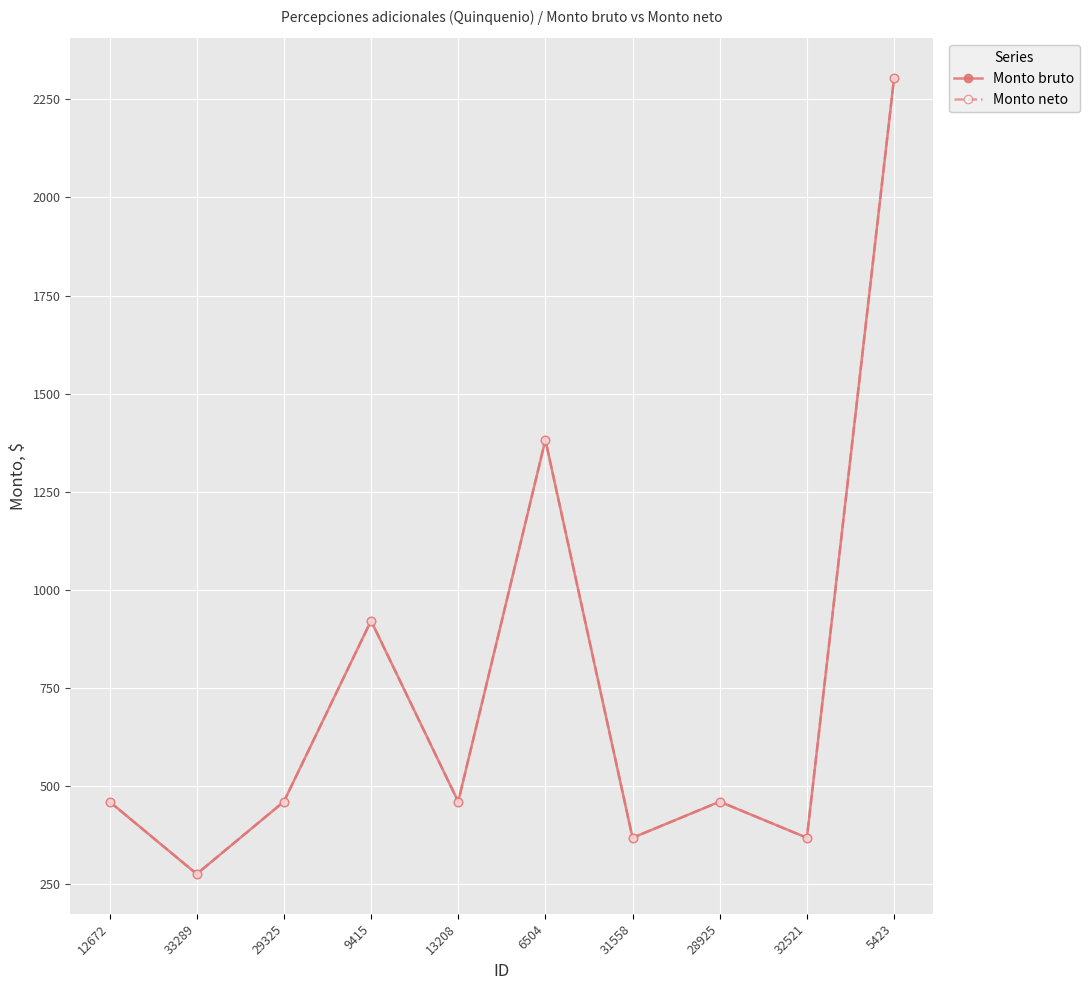

Is this an area chart (filled region under the line)?

No